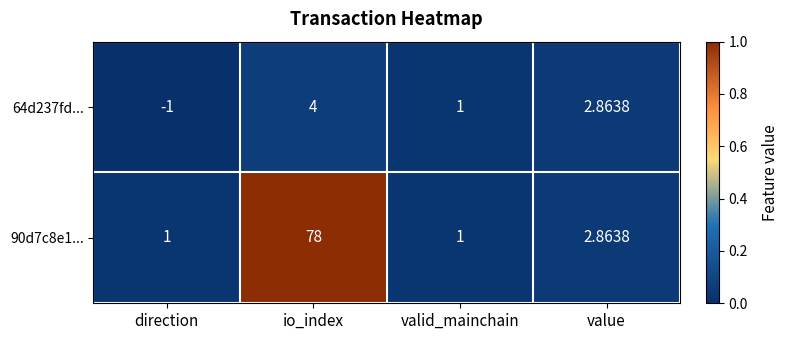

Is the value of 64d237fd... at direction greater than the value of 90d7c8e1... at valid_mainchain?

No